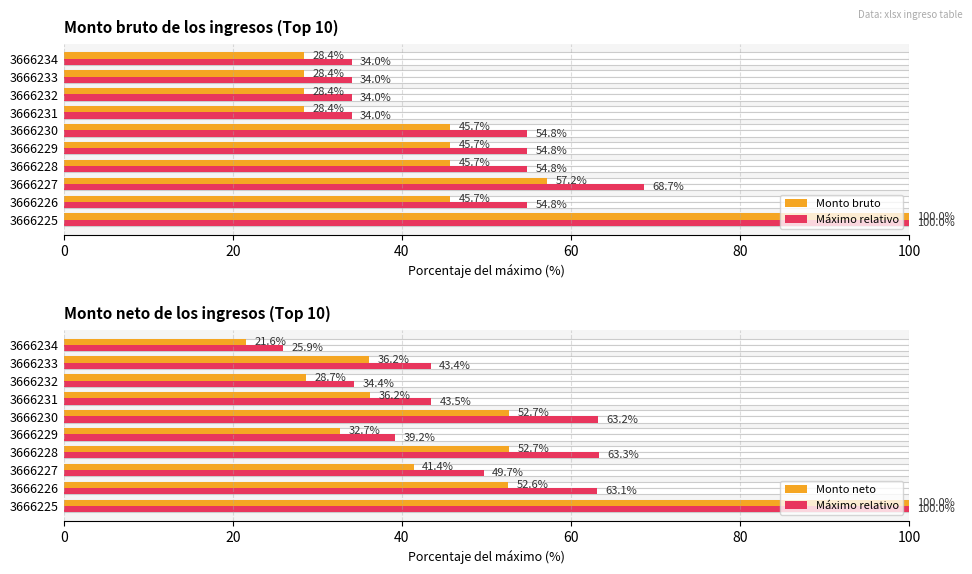

What is the difference between the maximum and minimum values in the Monto bruto series?

71.6